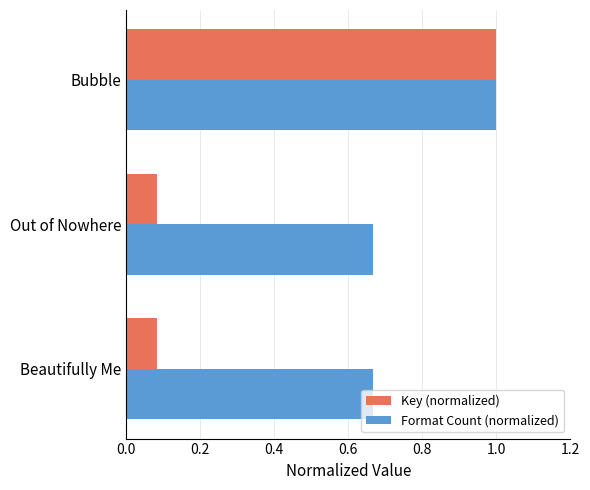

What is the maximum value for Key (normalized)?

1.0